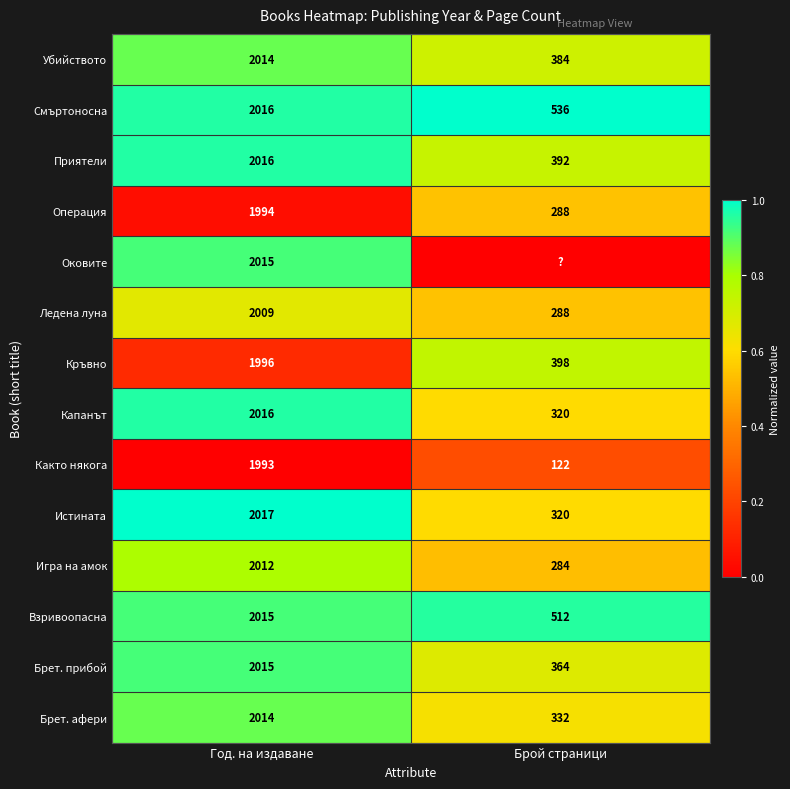

Which category has the lowest value in the Приятели series?

Брой страници